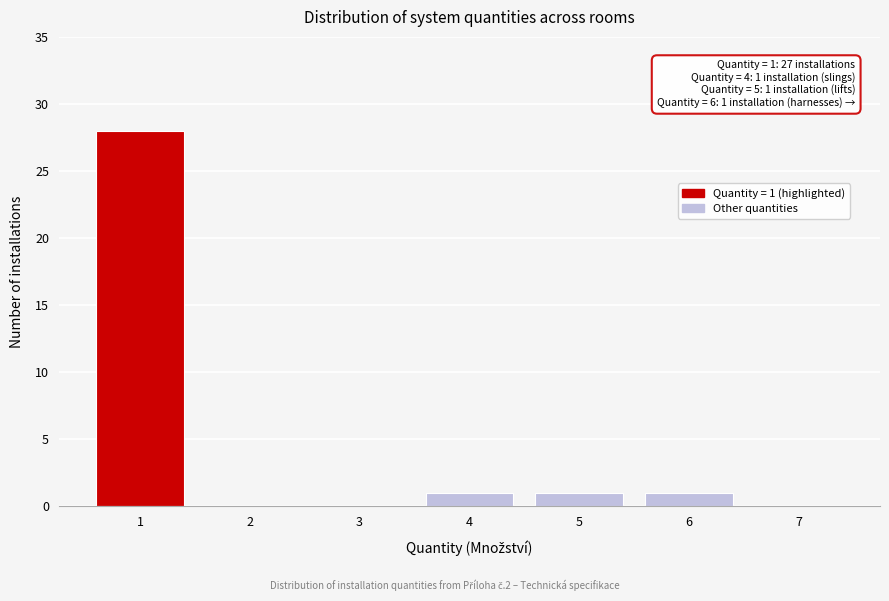

Over which range of the x-axis is the bar tallest?

0.5 to 1.5